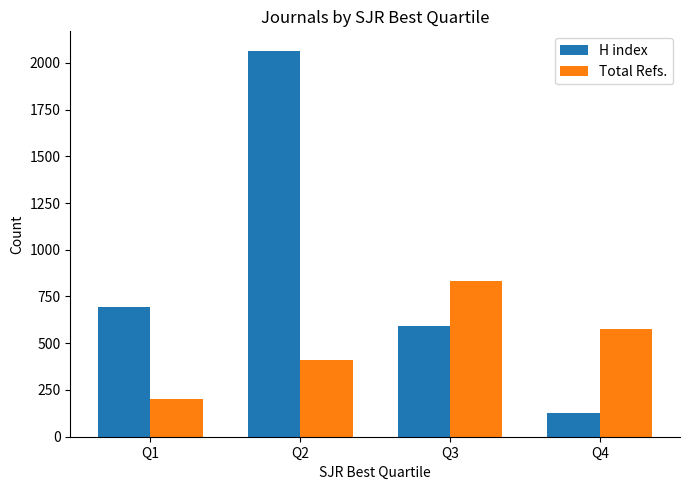

At Q2, list the series in order from largest to smallest.

H index, Total Refs.